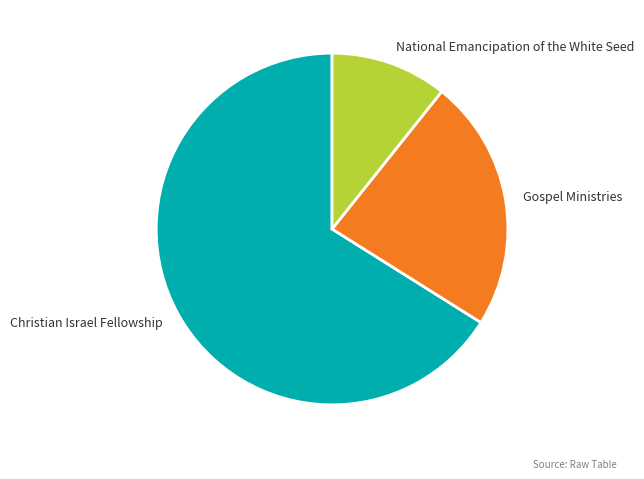

Is National Emancipation of the White Seed the majority of the pie?

No